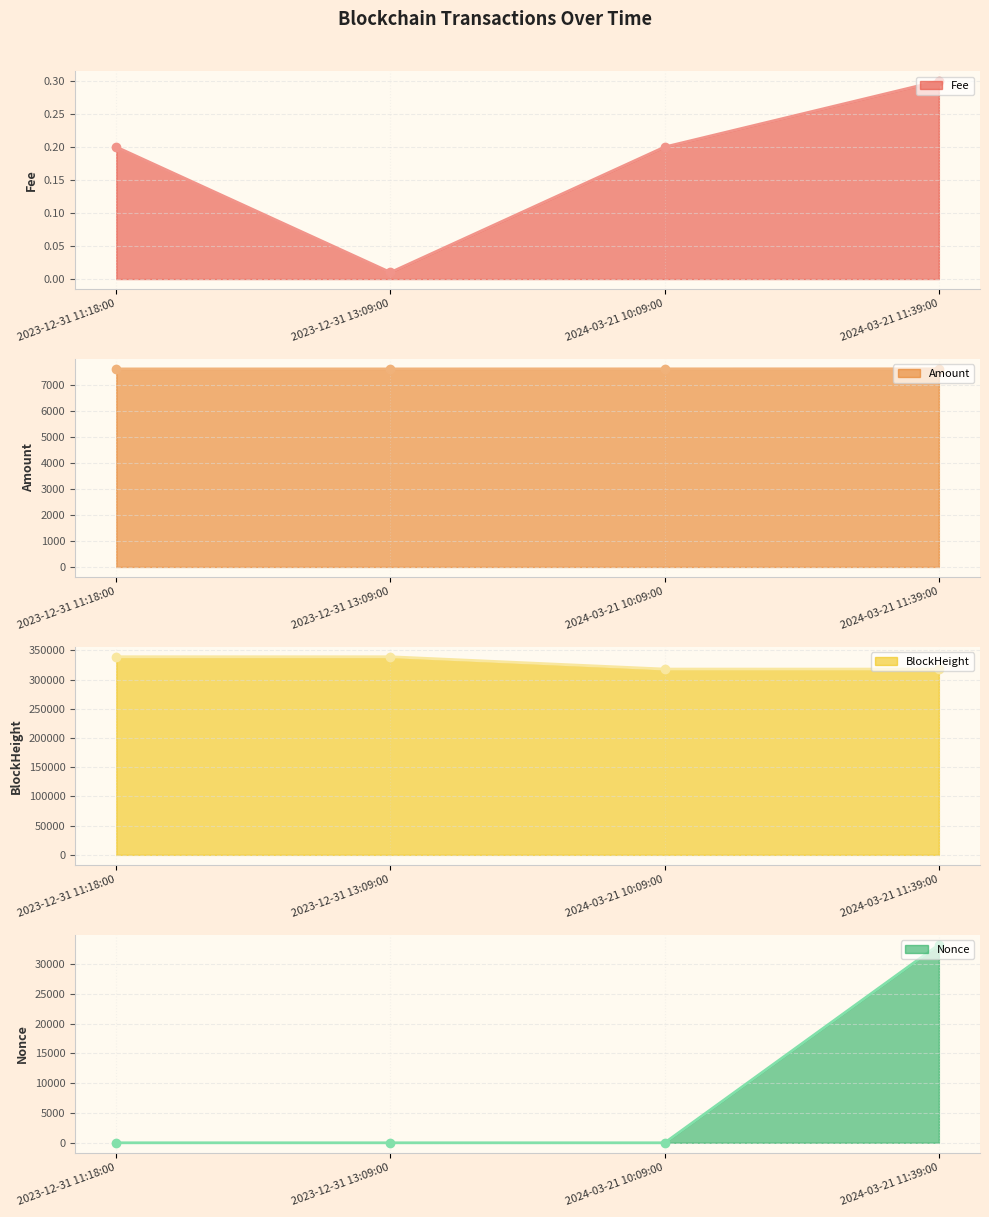

What value does the Fee line series have at 2023-12-31 11:18:00?

0.2